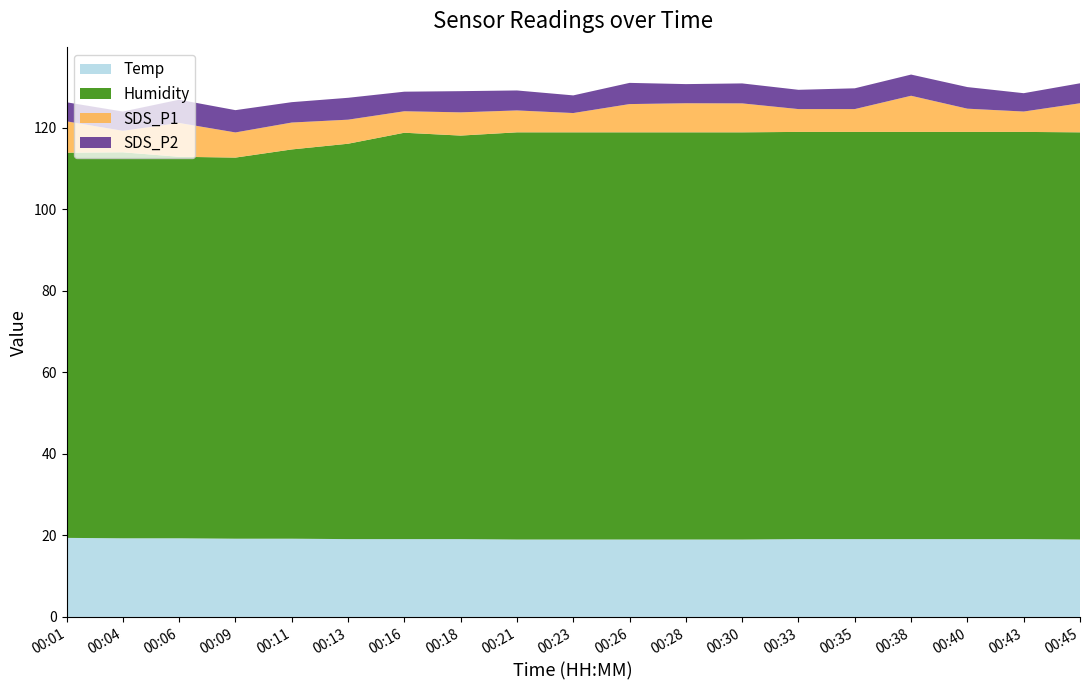

Reading left to right, list all the values displayed in this chart.

Temp: 00:01=19.4	00:04=19.3	00:06=19.3	00:09=19.2	00:11=19.2	00:13=19.1	00:16=19.1	00:18=19.1	00:21=19.0	00:23=19.0	00:26=19.0	00:28=19.0	00:30=19.0	00:33=19.1	00:35=19.1	00:38=19.1	00:40=19.1	00:43=19.1	00:45=19.0
Humidity: 00:01=94.5	00:04=94.7	00:06=93.6	00:09=93.5	00:11=95.5	00:13=97.0	00:16=99.7	00:18=99.0	00:21=99.9	00:23=99.9	00:26=99.9	00:28=99.9	00:30=99.9	00:33=99.9	00:35=99.9	00:38=99.9	00:40=99.9	00:43=99.9	00:45=99.9
SDS_P1: 00:01=7.7	00:04=5.3	00:06=8.3	00:09=6.2	00:11=6.6	00:13=5.9	00:16=5.3	00:18=5.7	00:21=5.4	00:23=4.7	00:26=6.9	00:28=7.1	00:30=7.1	00:33=5.6	00:35=5.6	00:38=8.9	00:40=5.7	00:43=5.0	00:45=7.1
SDS_P2: 00:01=4.7	00:04=4.7	00:06=5.7	00:09=5.5	00:11=5.0	00:13=5.4	00:16=4.8	00:18=5.2	00:21=4.9	00:23=4.3	00:26=5.2	00:28=4.7	00:30=4.9	00:33=4.7	00:35=5.1	00:38=5.2	00:40=5.3	00:43=4.5	00:45=4.9